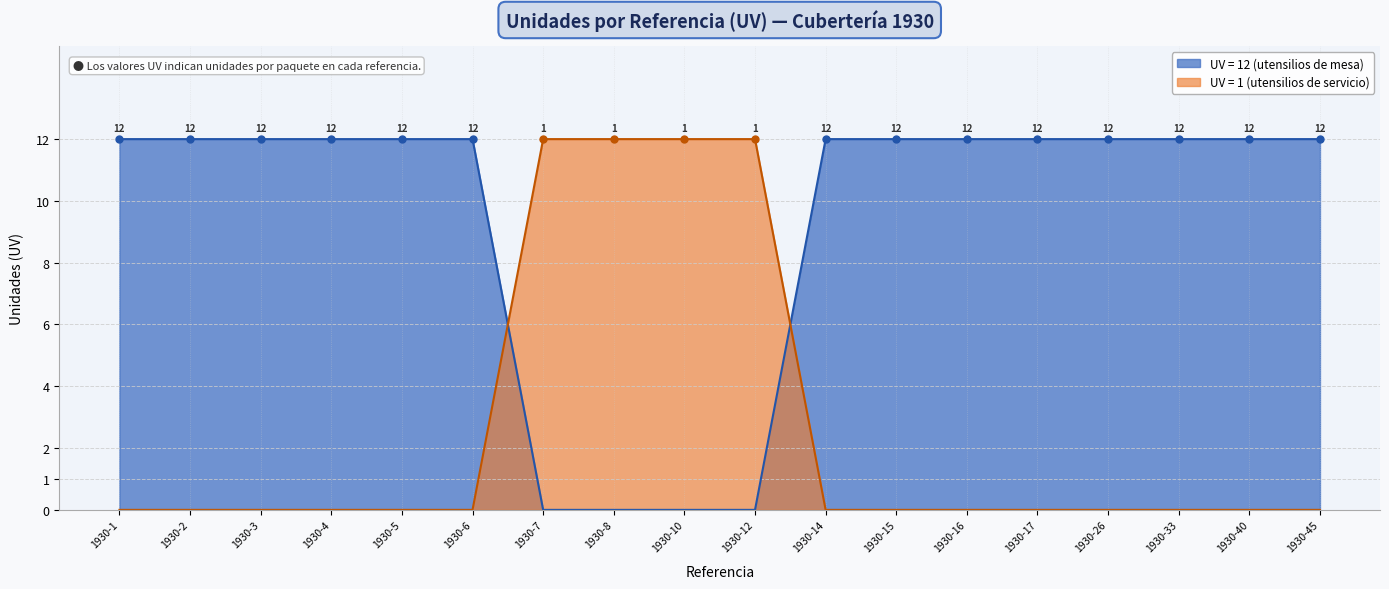

True or false: the data shows 0 at 1930-33.

True